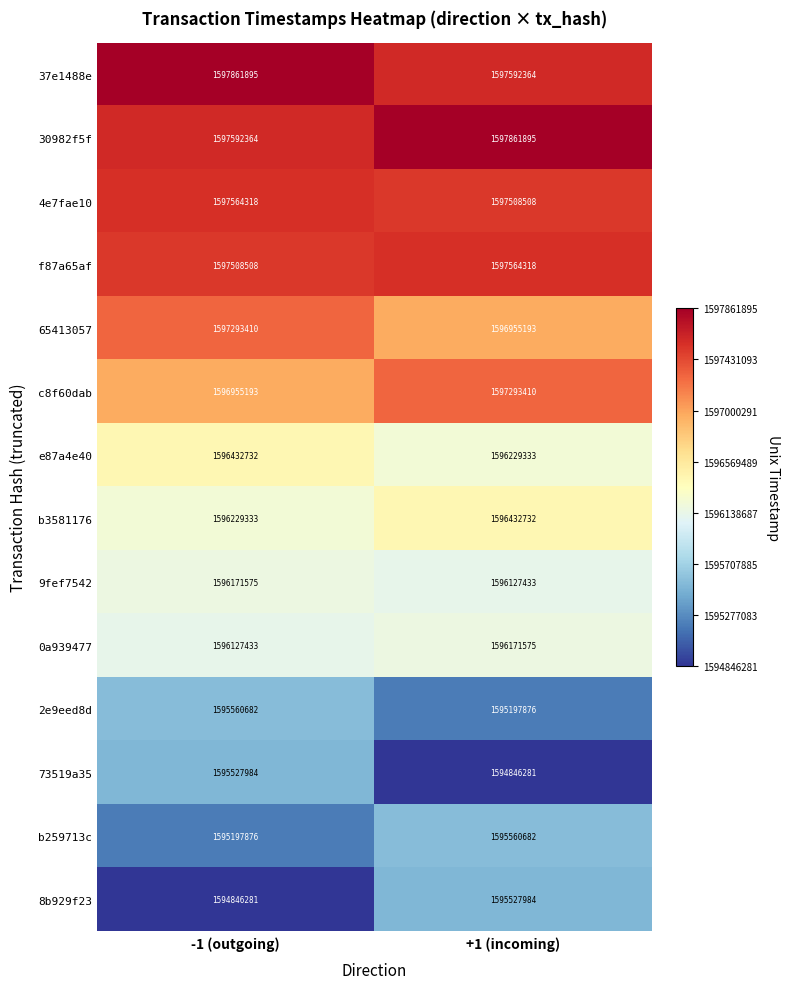

What is the sum of all 37e1488e values?

3195454259